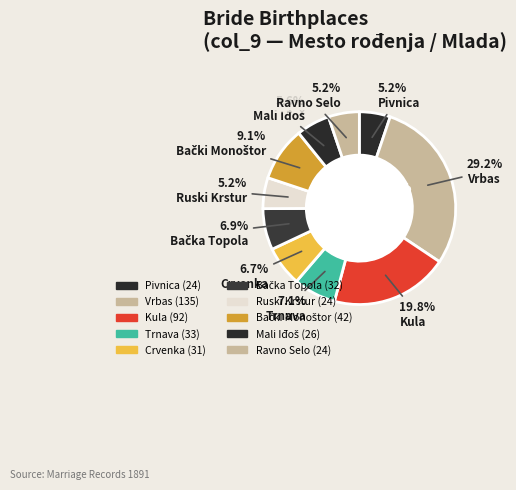

Combined, do Pivnica and Mali Iđoš account for over 50%?

No